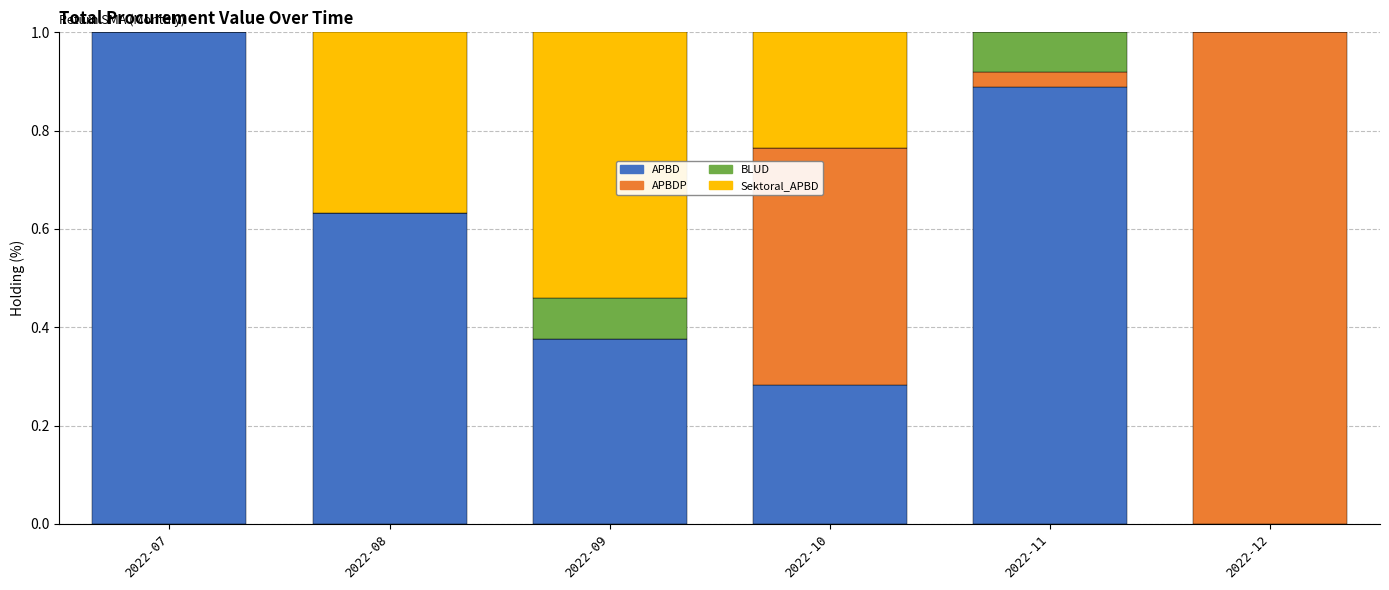

What is the maximum value for APBD?

1.0